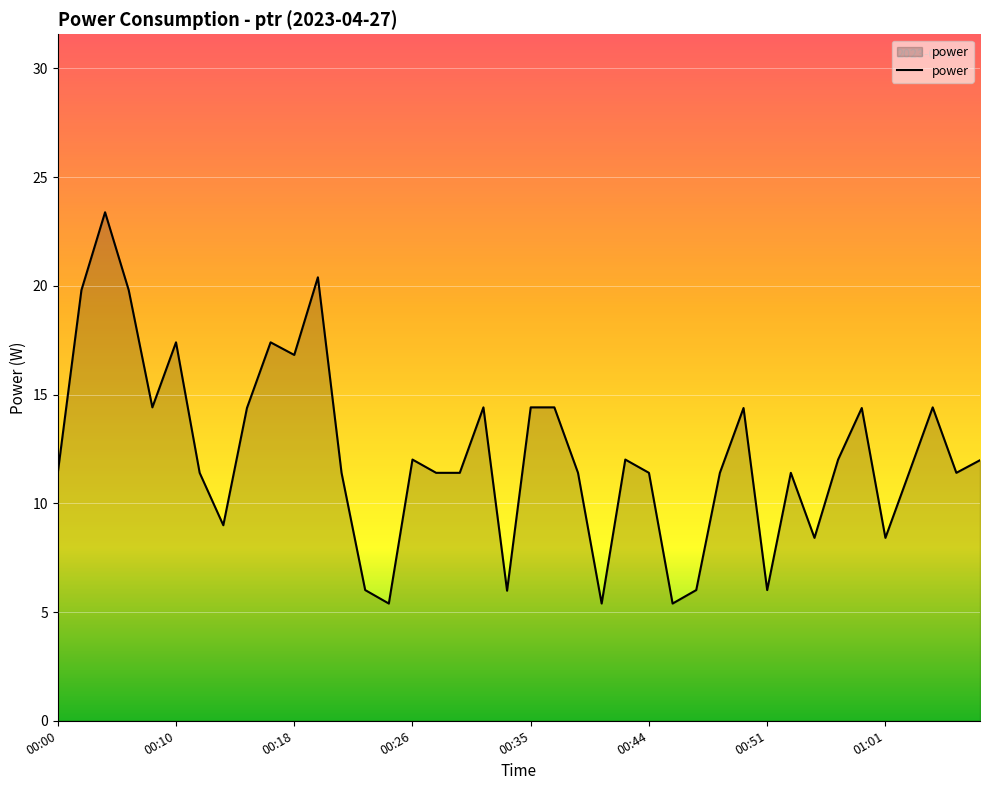

What is the greatest value displayed?

23.4